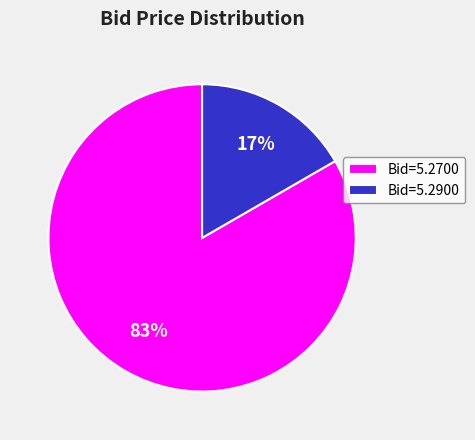

Combined, do Bid=5.2900 and Bid=5.2700 account for over 50%?

Yes